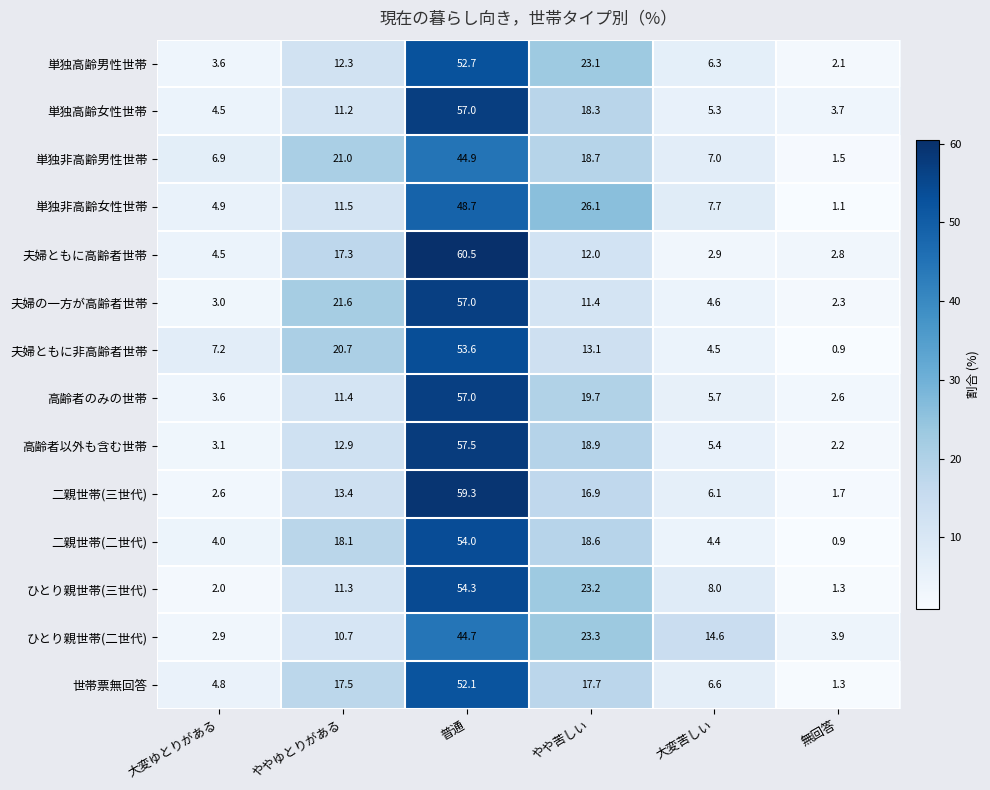

How many data points in 高齢者のみの世帯 are less than 11?

3